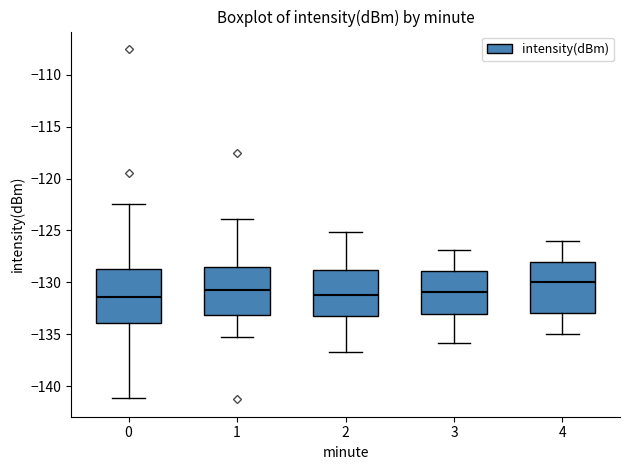

Where is the lower edge of the box at x = 0 on the y-axis? The values are not printed on the chart, so give them approximately, as read against the axis.

-134.0